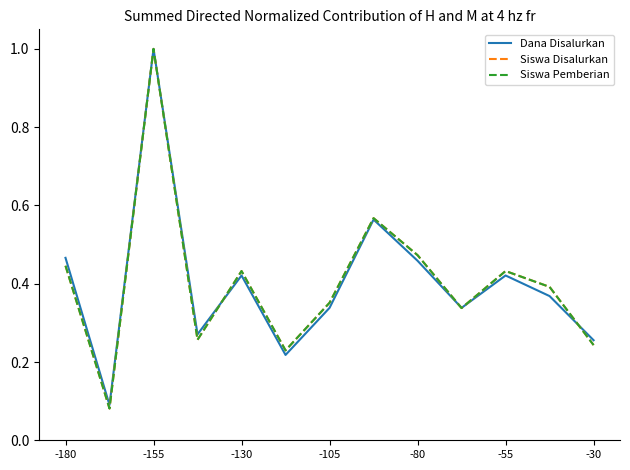

Reading left to right, transcribe all the data shown in this chart.

Dana Disalurkan: 0.5	0.1	1.0	0.3	0.4	0.2	0.3	0.6	0.5	0.3	0.4	0.4	0.3
Siswa Disalurkan: 0.4	0.1	1.0	0.3	0.4	0.2	0.4	0.6	0.5	0.3	0.4	0.4	0.2
Siswa Pemberian: 0.4	0.1	1.0	0.3	0.4	0.2	0.4	0.6	0.5	0.3	0.4	0.4	0.2